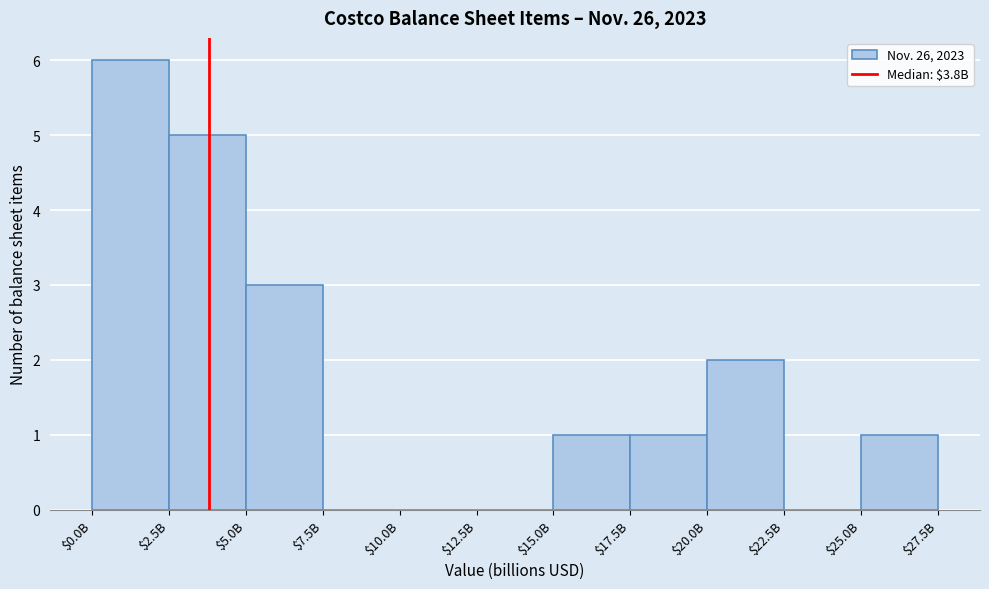

Which label corresponds to the largest value in the chart?

$0.0B